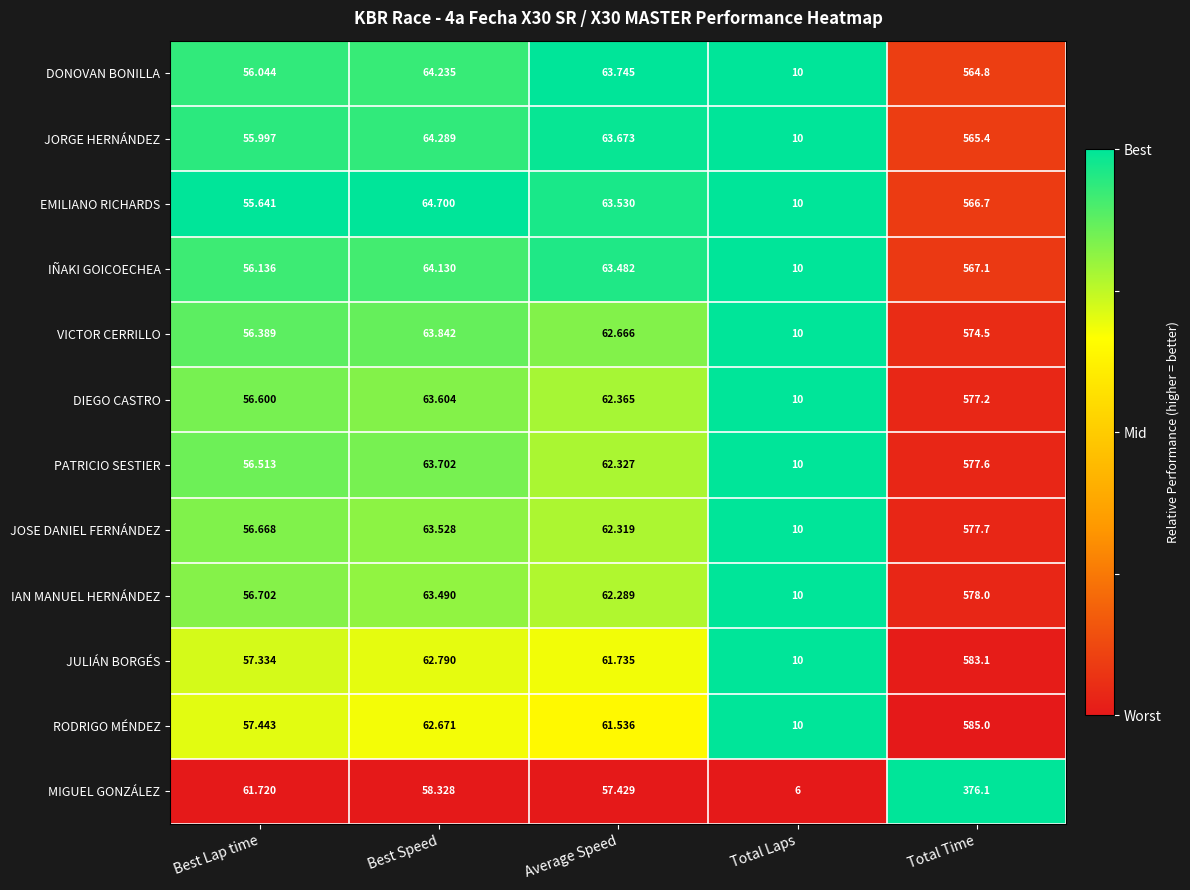

What is the spread (max minus min) of values at Total Time?

208.9